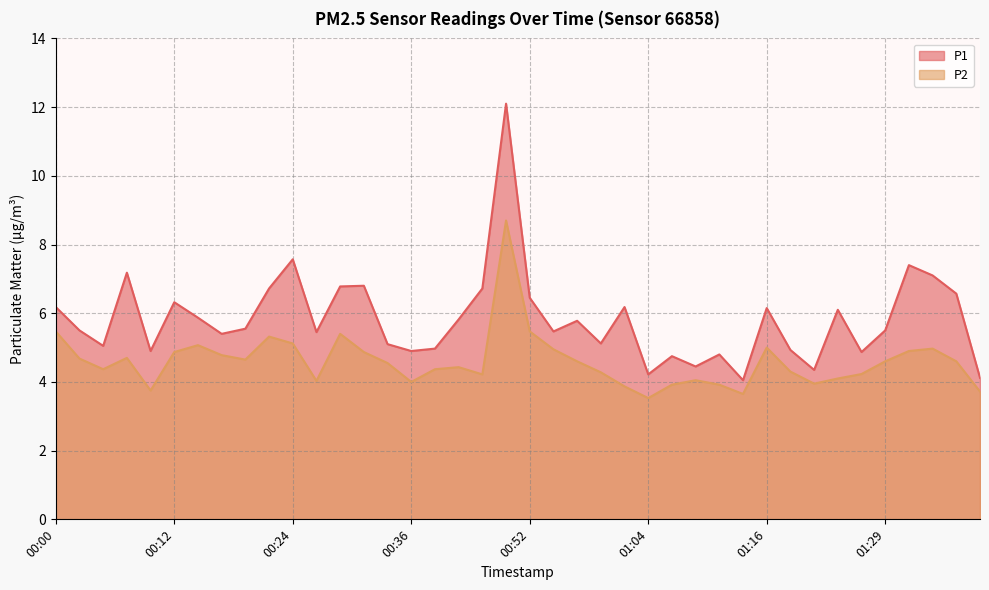

Rank the categories by P2 value from highest to lowest.

00:49, 00:00, 00:52, 00:29, 00:22, 00:24, 00:14, 01:16, 01:34, 00:54, 01:31, 00:12, 00:32, 00:17, 00:07, 00:02, 00:19, 00:57, 01:29, 01:36, 00:34, 00:41, 00:05, 00:39, 01:19, 00:59, 01:26, 00:44, 01:24, 01:09, 00:27, 00:36, 01:21, 01:06, 01:11, 01:02, 00:09, 01:38, 01:14, 01:04